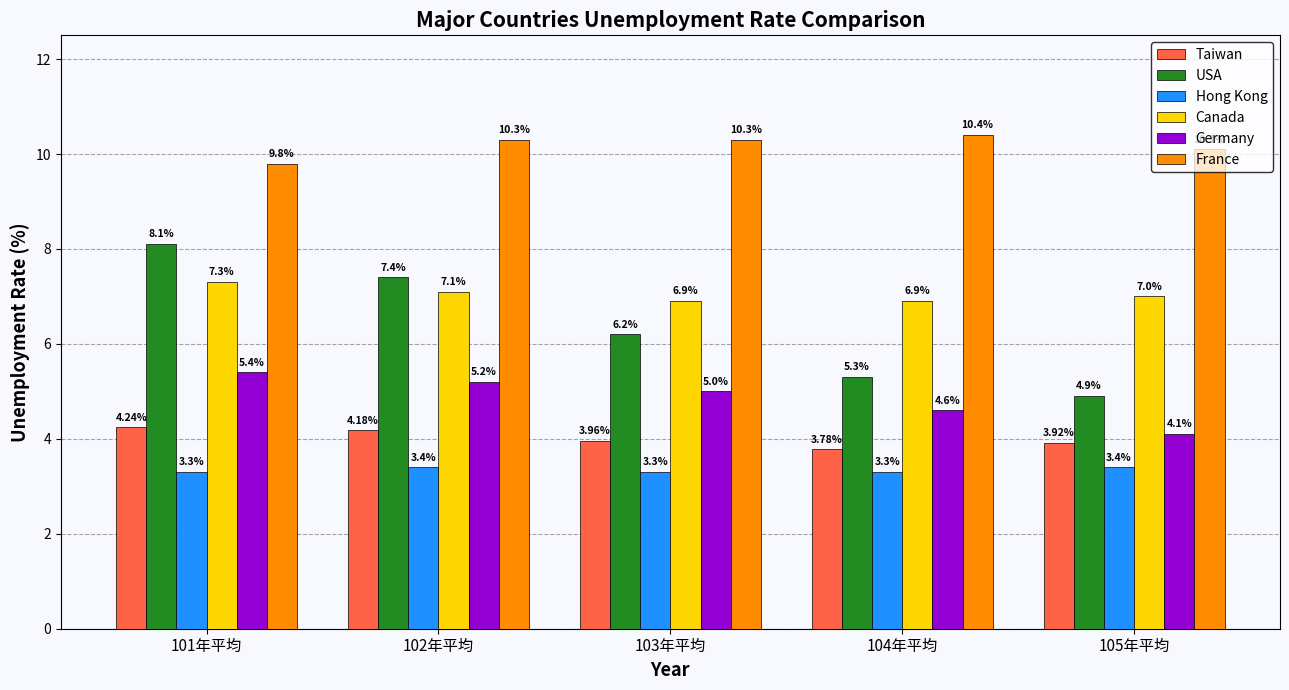

Which series has the widest spread of values?

USA